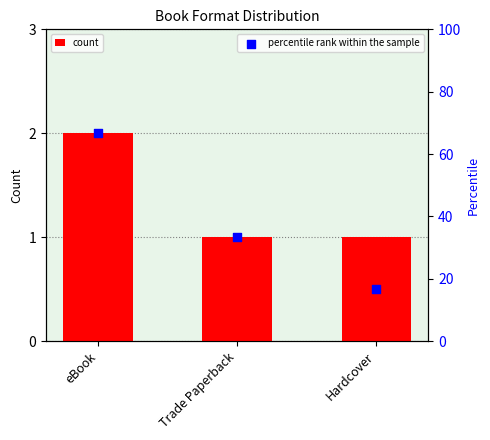

Is the value of Count at Trade Paperback greater than the value of percentile rank within the sample at Hardcover?

No